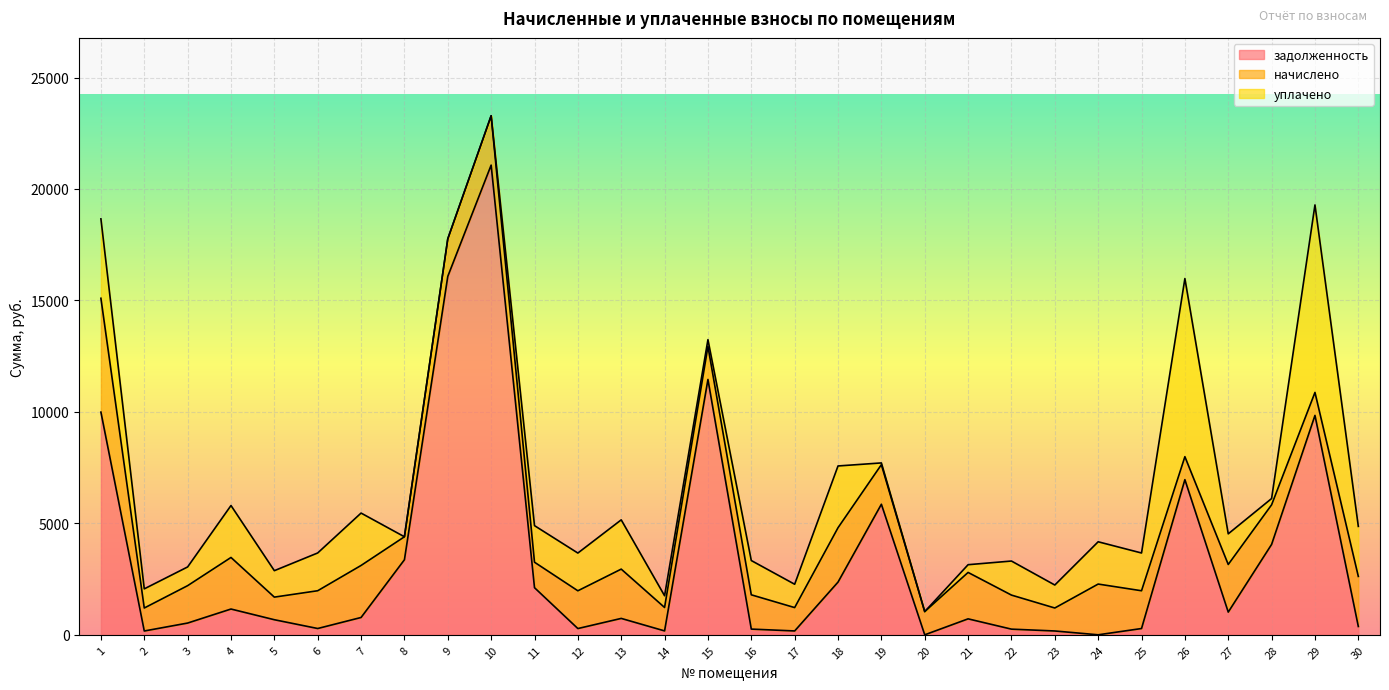

Does the chart display data point markers on the line(s)?

No